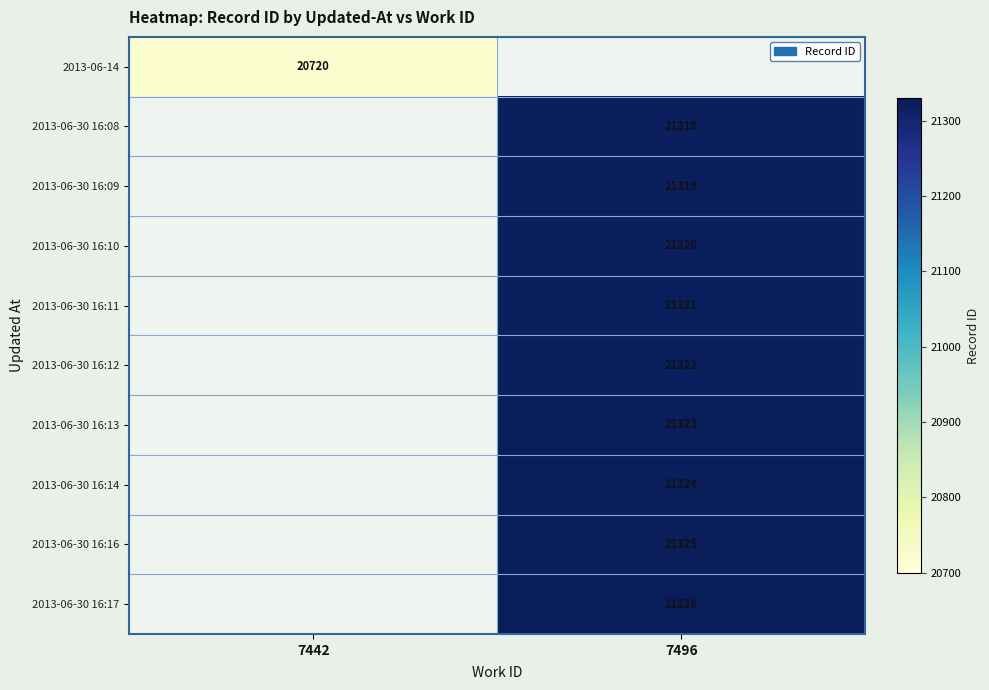

True or false: 2013-06-30 16:12 has a value of 37523 at 7496.

False